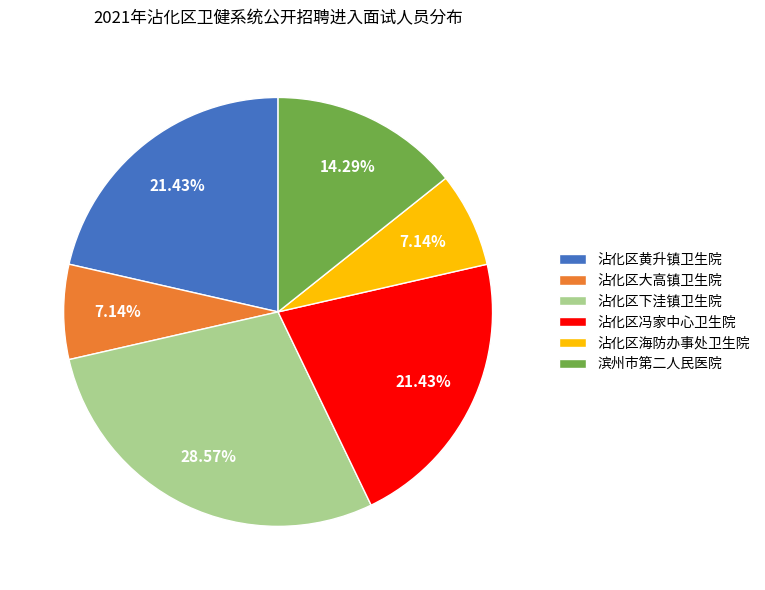

Count the number of slices in the pie.

6